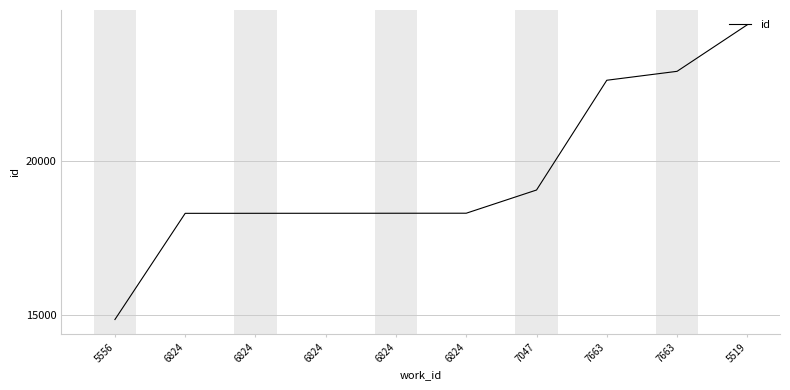

What is the average value?

19532